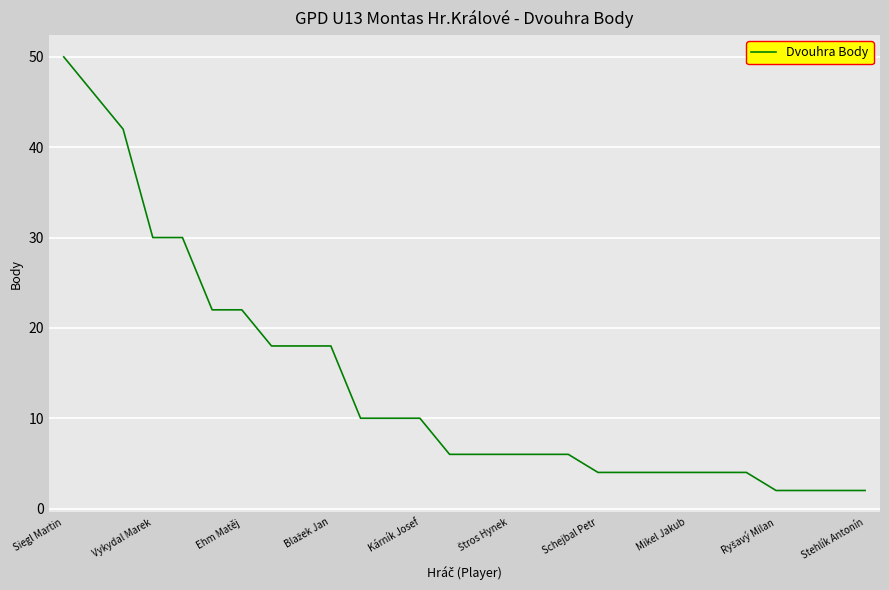

What is the difference between the maximum and minimum values?

48